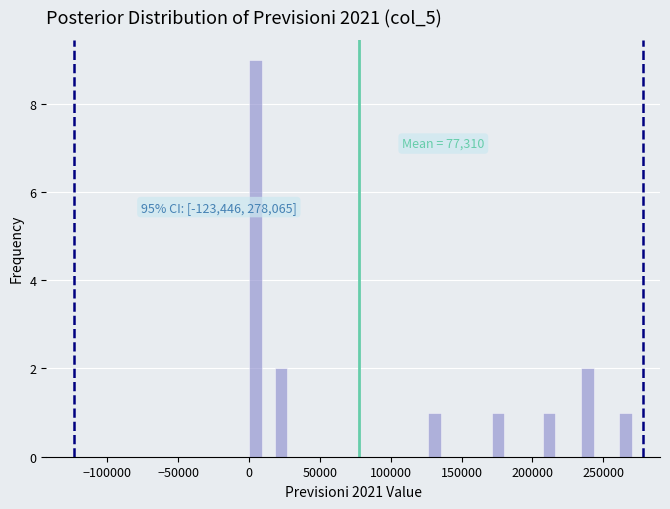

Around what value on the x-axis is the tallest bar? Give the approximate position of its centre, as read against the axis.

5000